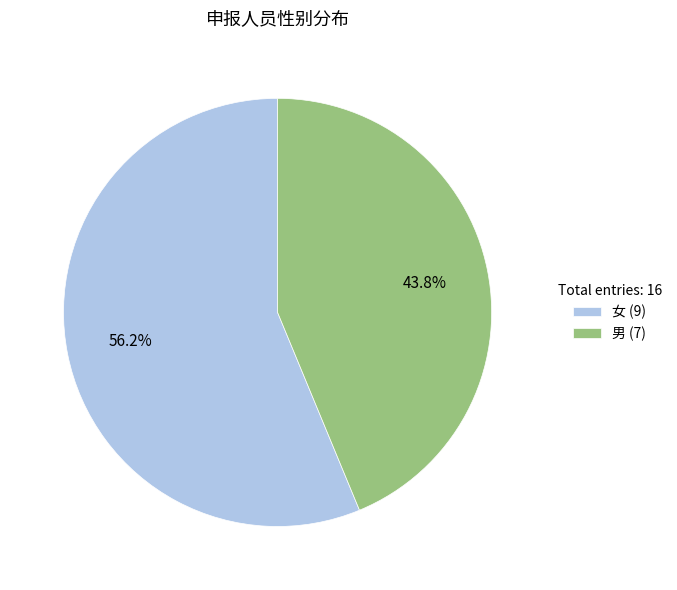

To the nearest percent, what portion does 女 represent?

56%